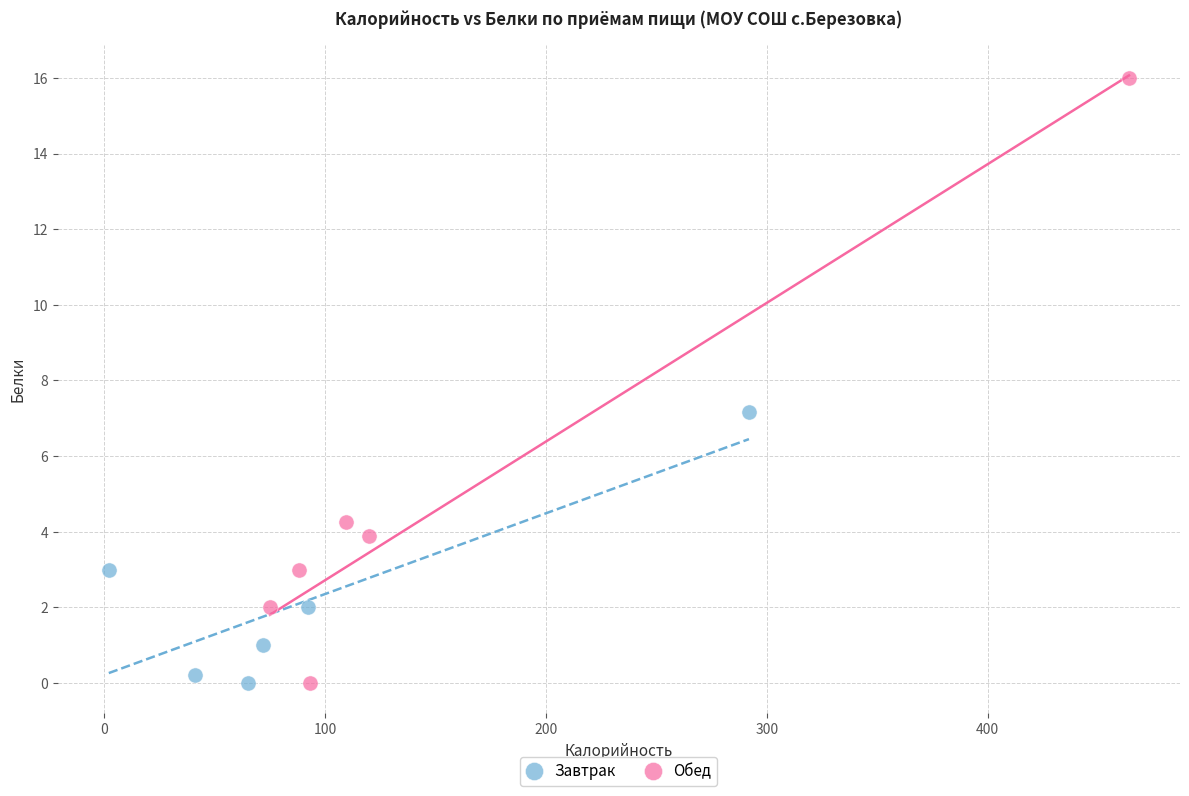

Which series reaches the maximum Y coordinate?

Обед